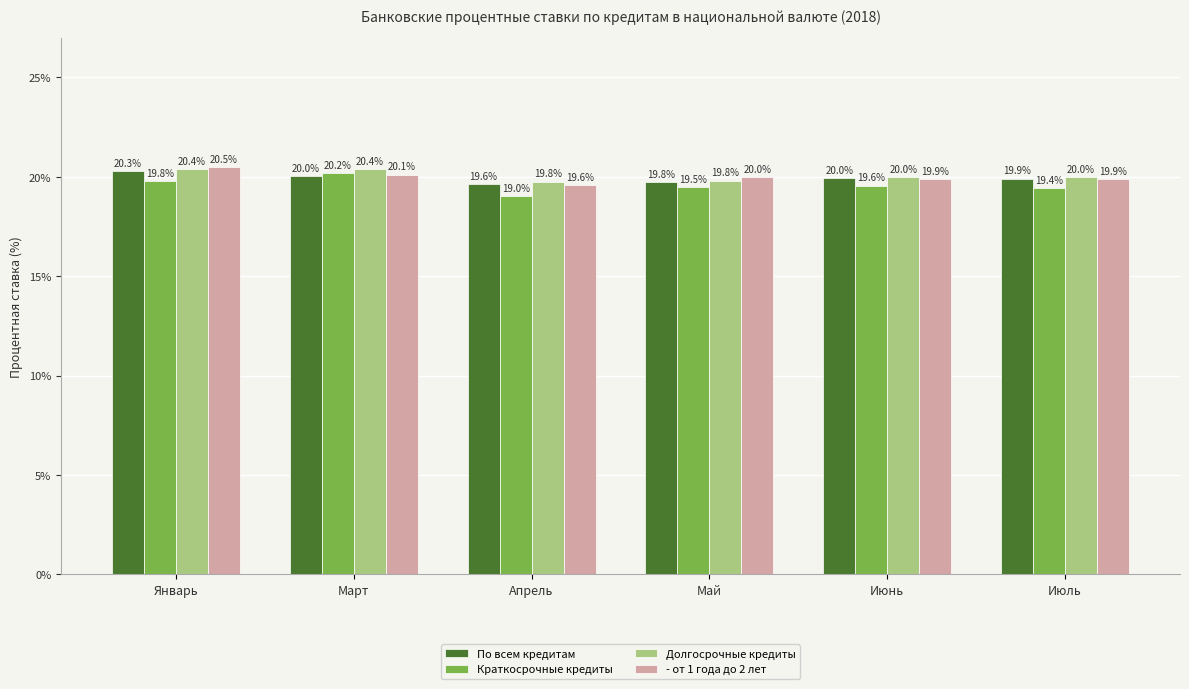

Reading left to right, transcribe all the data shown in this chart.

По всем кредитам: Январь=20.3	Март=20.0	Апрель=19.6	Май=19.8	Июнь=20.0	Июль=19.9
Краткосрочные кредиты: Январь=19.8	Март=20.2	Апрель=19.0	Май=19.5	Июнь=19.6	Июль=19.4
Долгосрочные кредиты: Январь=20.4	Март=20.4	Апрель=19.8	Май=19.8	Июнь=20.0	Июль=20.0
- от 1 года до 2 лет: Январь=20.5	Март=20.1	Апрель=19.6	Май=20.0	Июнь=19.9	Июль=19.9